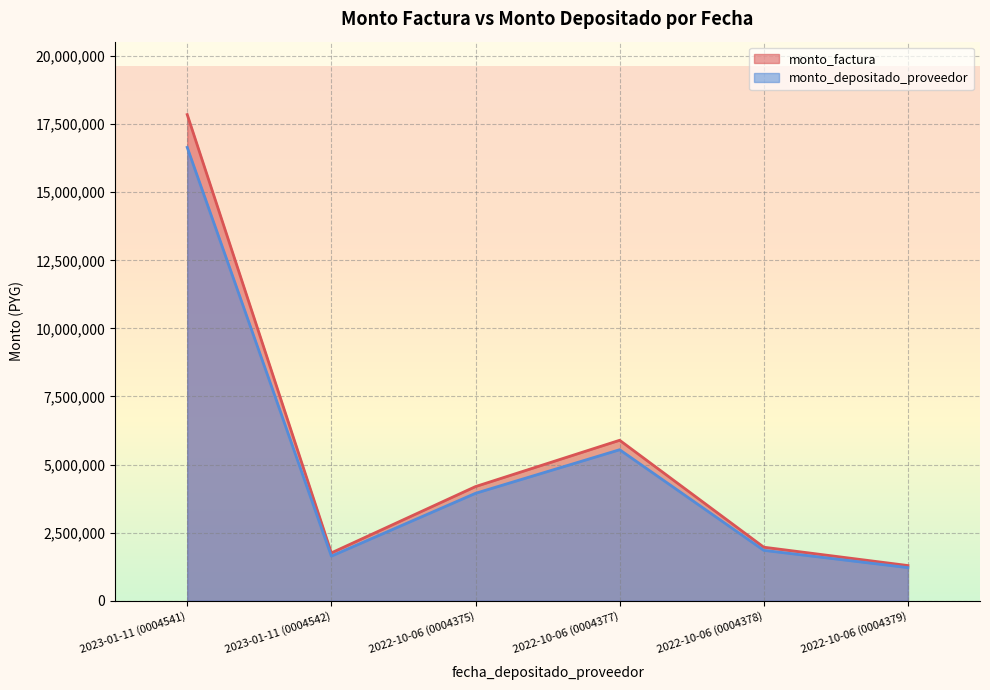

What is the smallest value displayed?

1213949